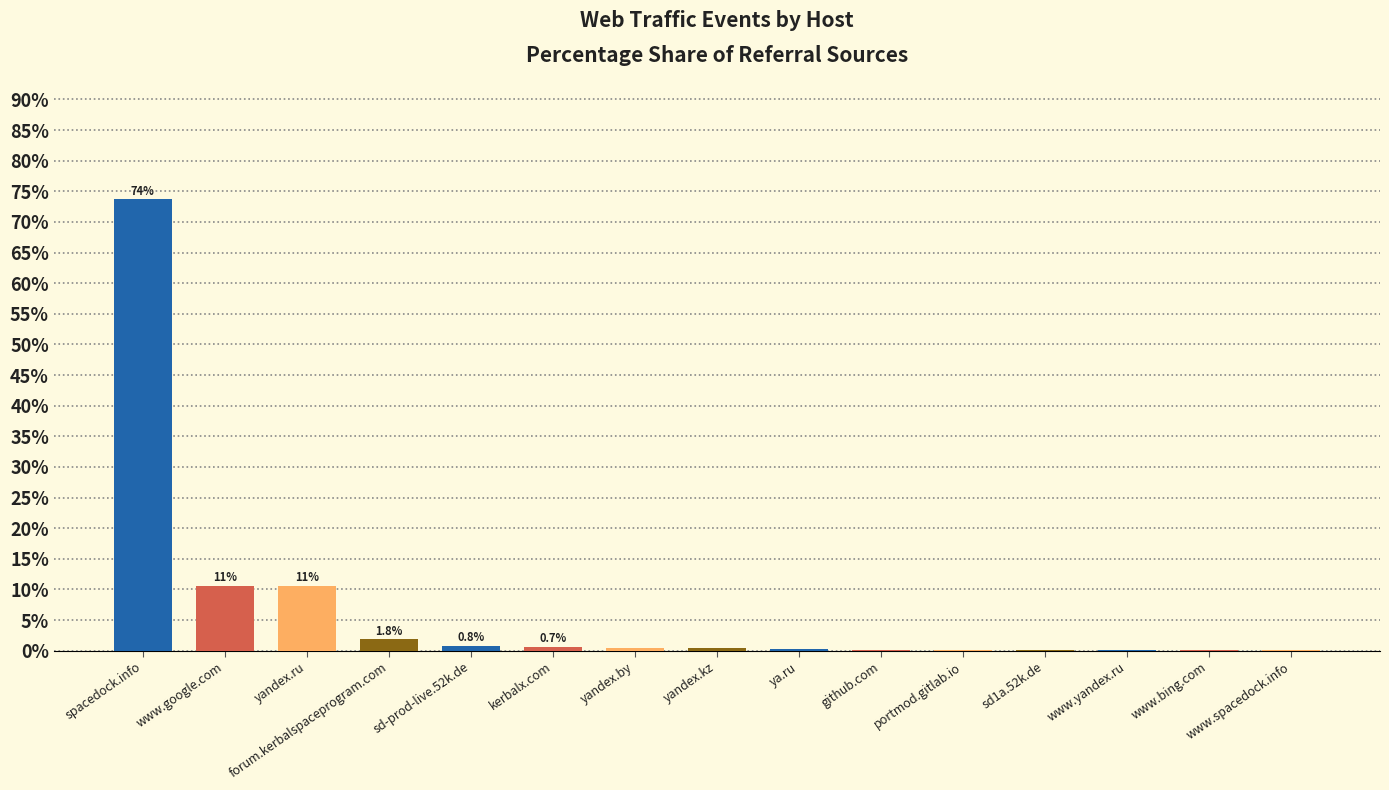

The value at yandex.ru is 10.5. True or false?

True